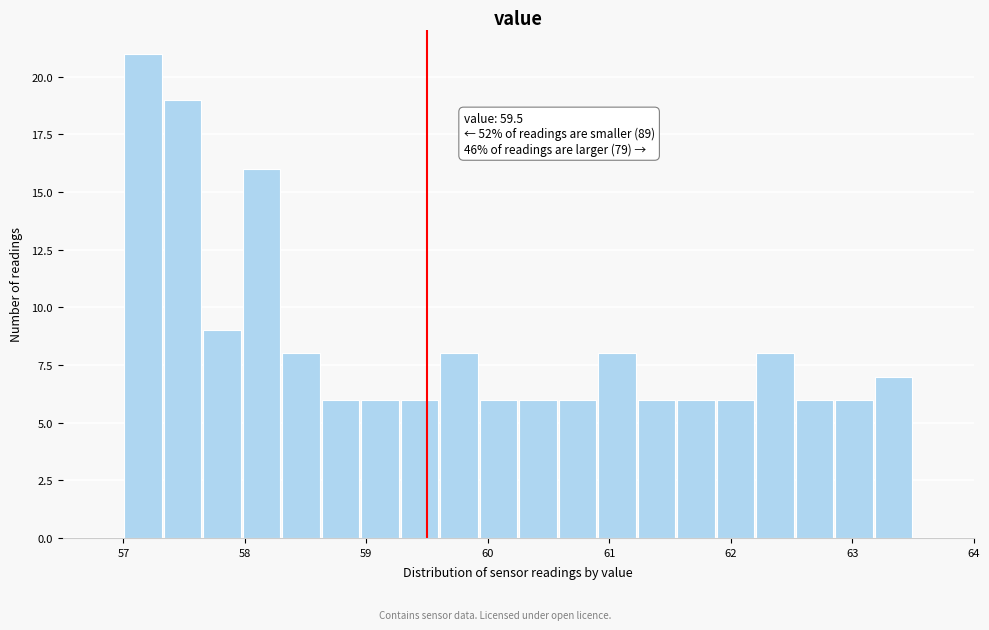

Read against the x-axis, roughly where is the centre of the tallest bar?

57.2